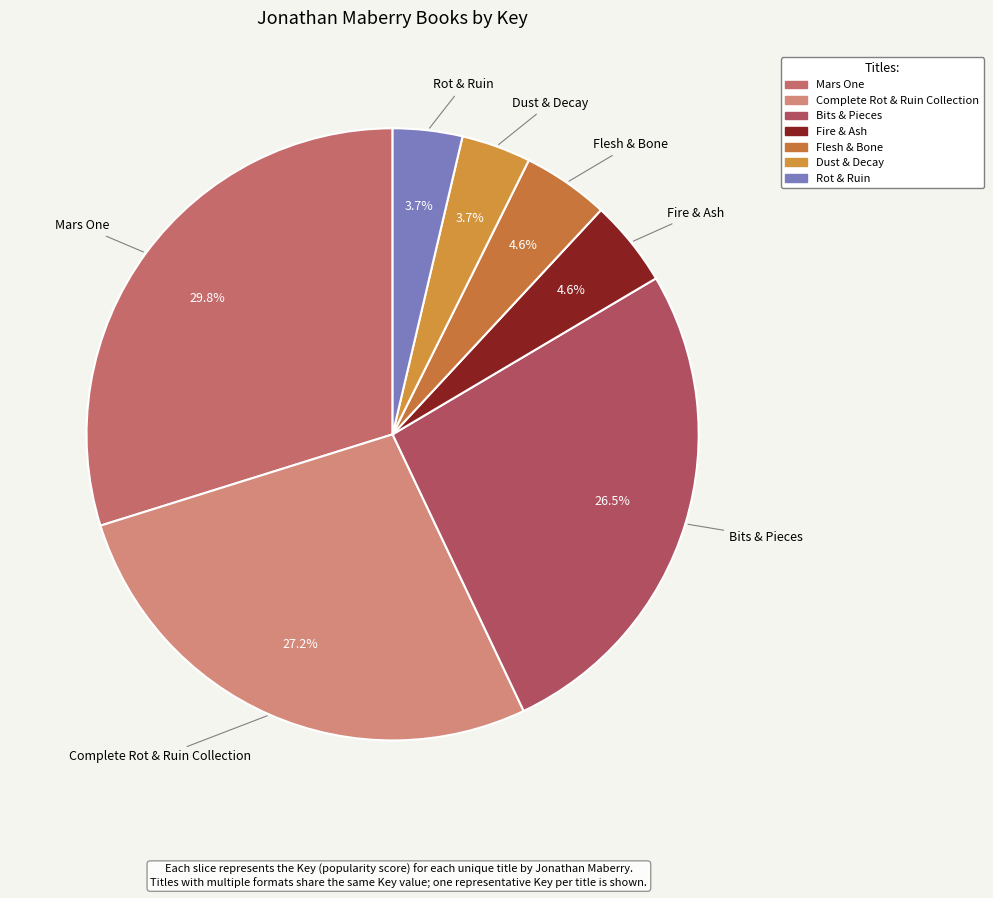

Which category has the biggest portion of the pie?

Mars One